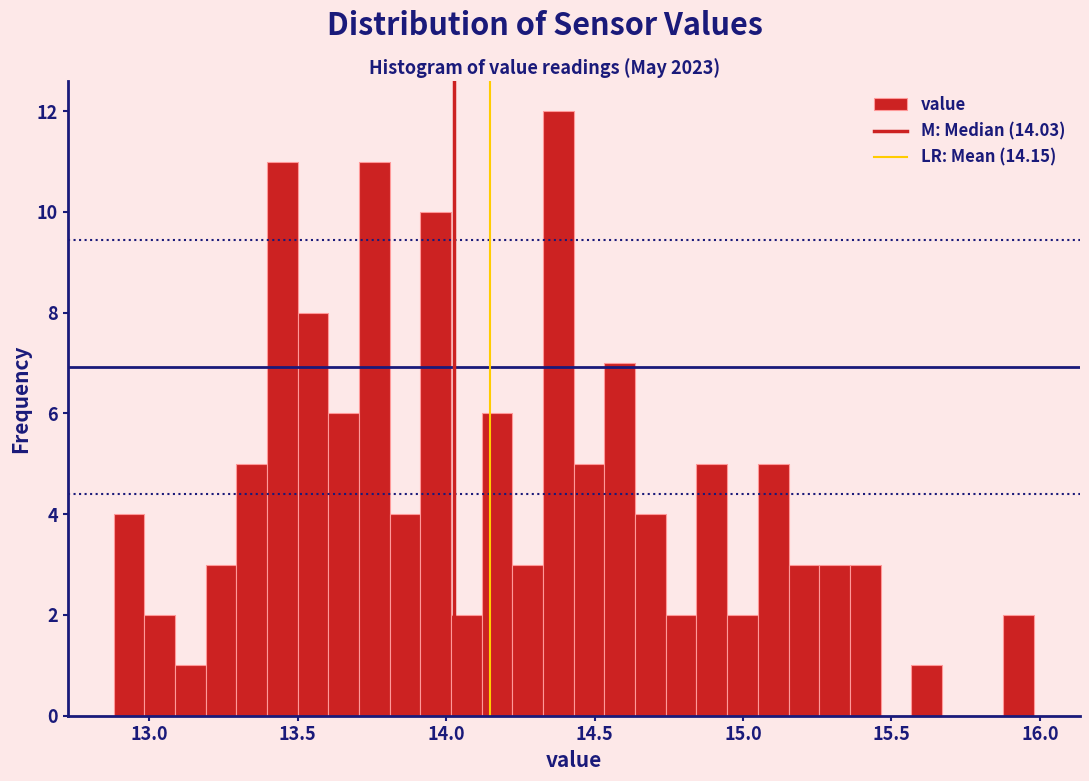

Read against the x-axis, roughly where is the centre of the tallest bar?

14.40